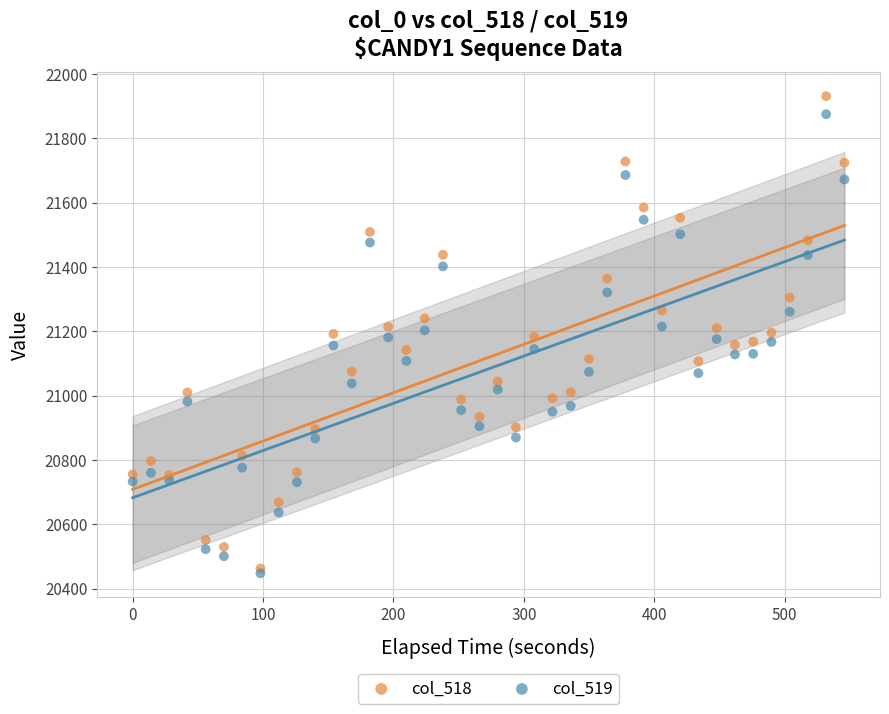

Which series contains the highest Y value?

col_518